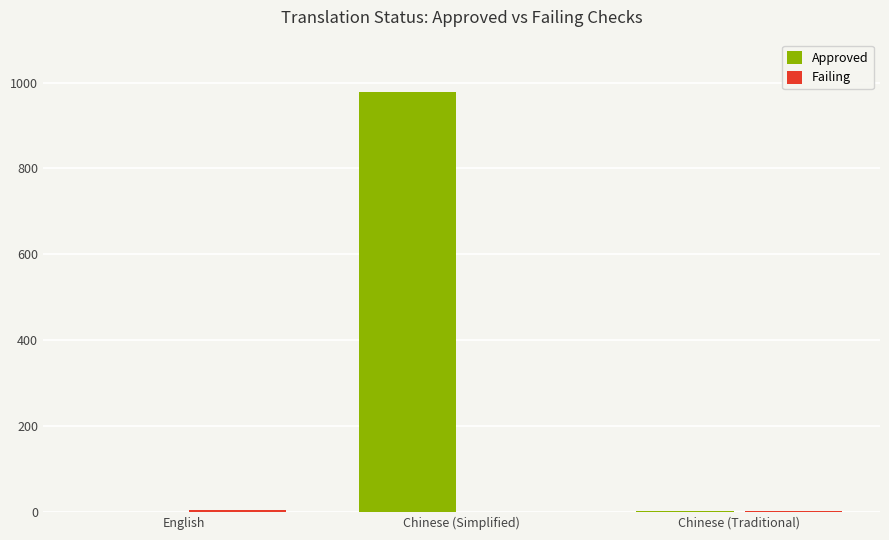

Between Chinese (Simplified) and Chinese (Traditional), which series saw the biggest shift?

Approved